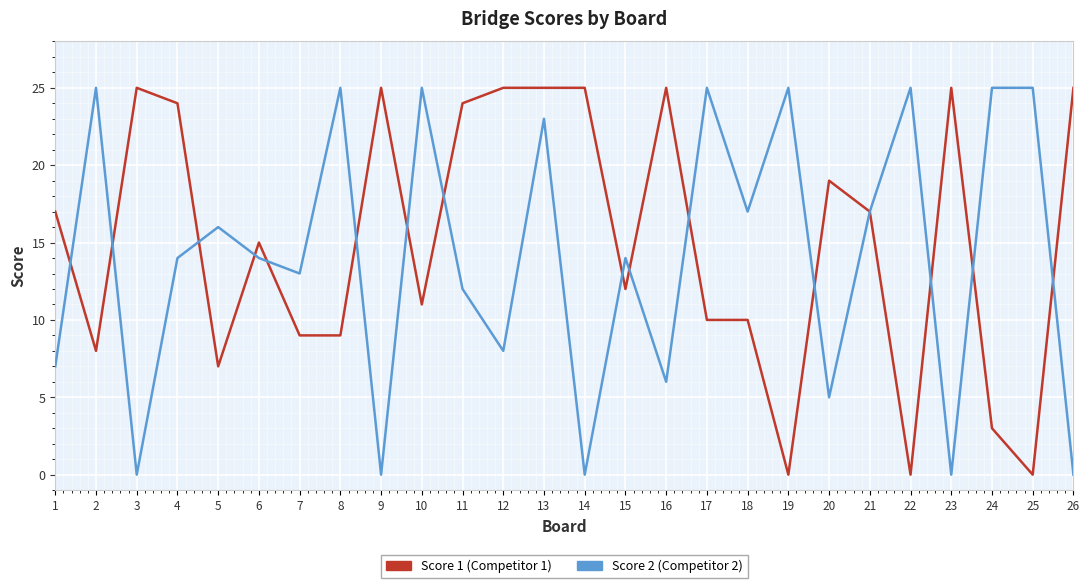

What is the greatest value displayed?

25